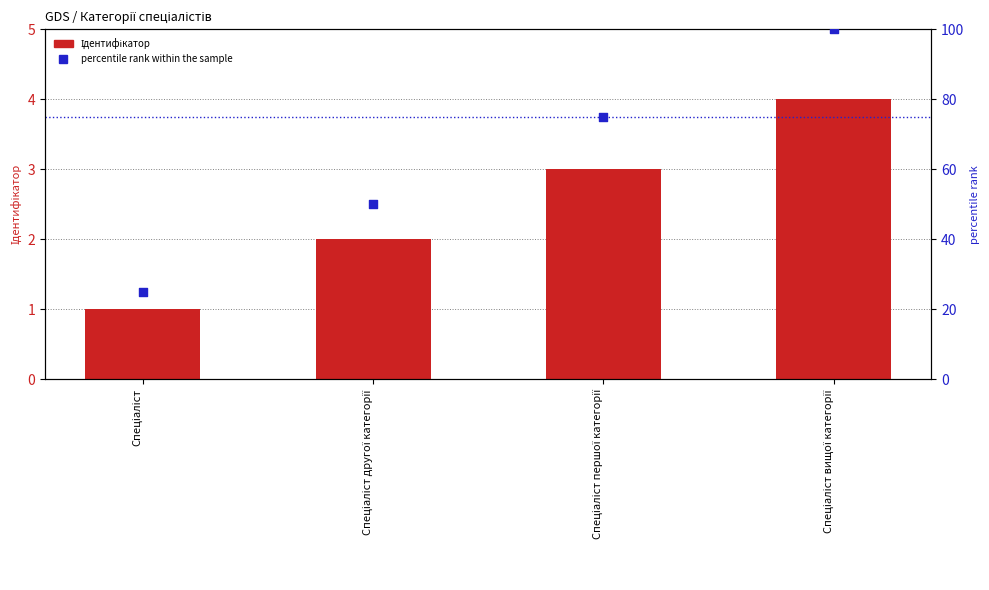

At how many categories does at least one series exceed 93?

1